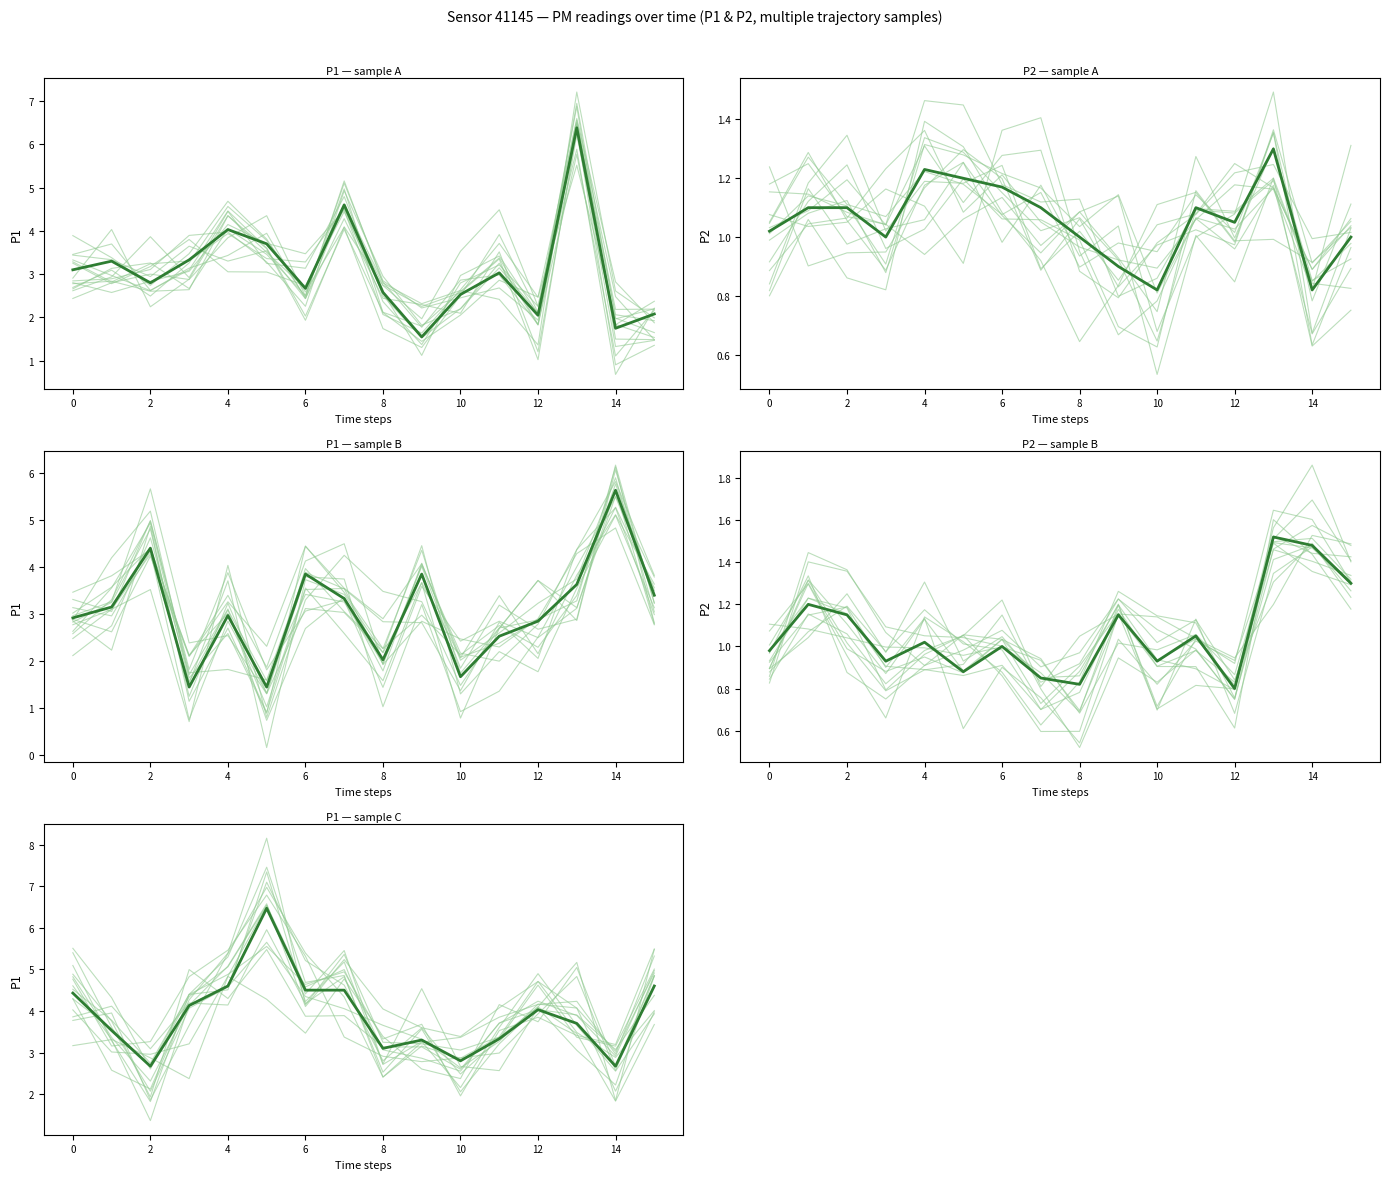

After their last crossing, which series has the higher values: mean or trajectory_0?

trajectory_0